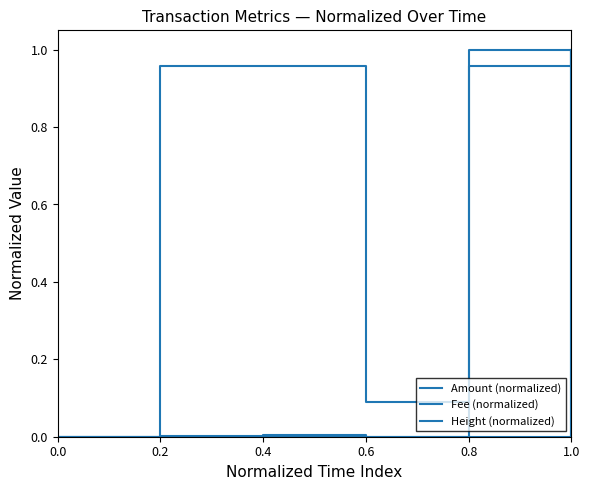

How many lines are shown in the chart?

3